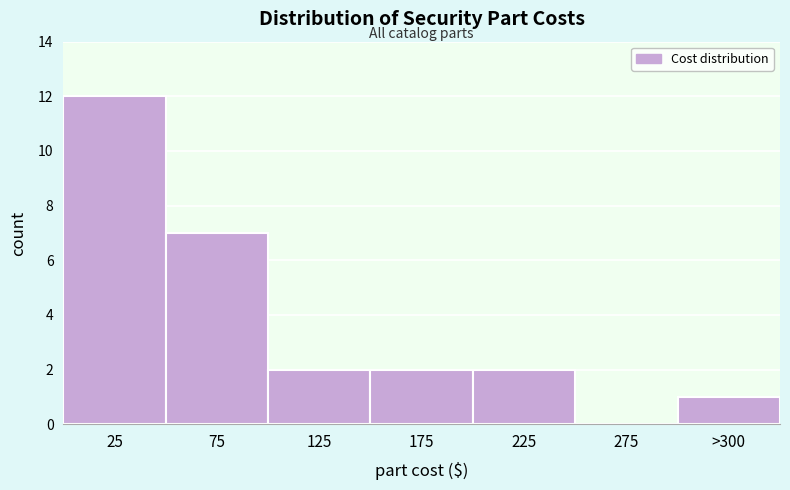

Reading right to left, transcribe all the data shown in this chart.

>300=1	275=0	225=2	175=2	125=2	75=7	25=12